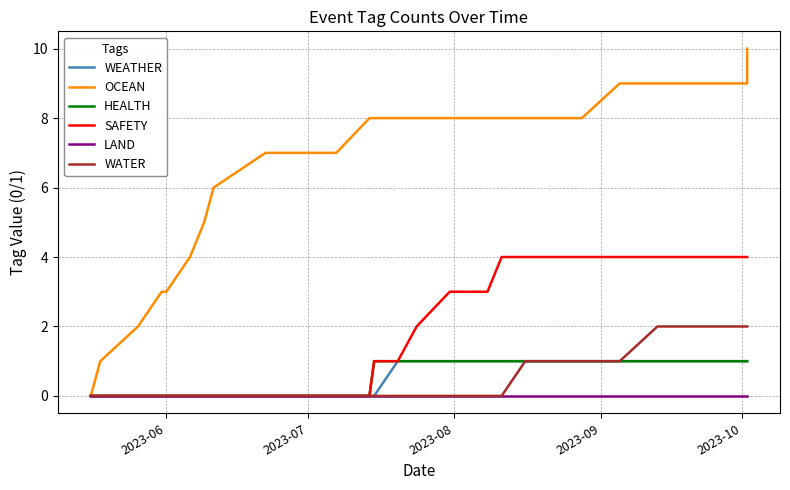

Which series has the largest total across all categories?

OCEAN